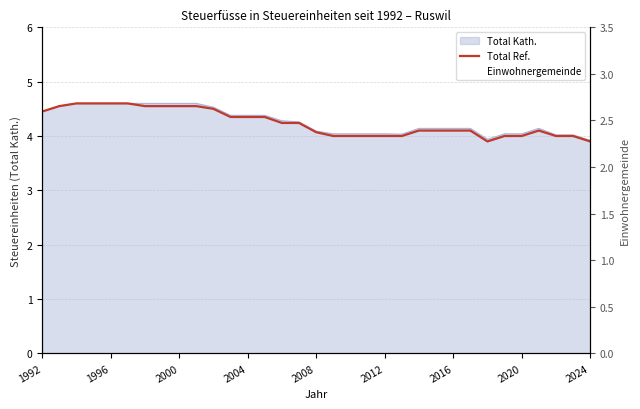

At 30, list the series in order from smallest to largest.

Einwohnergemeinde, Total Ref.